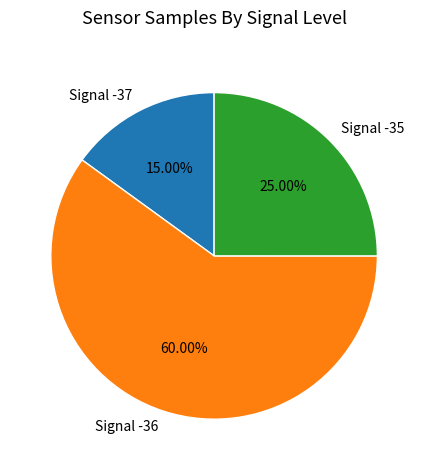

Between Signal -35 and Signal -37, which is larger?

Signal -35